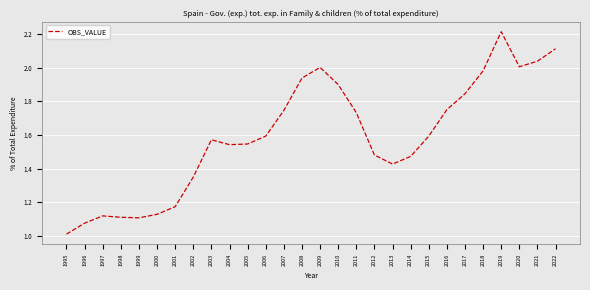

Which label corresponds to the largest value in the chart?

2019